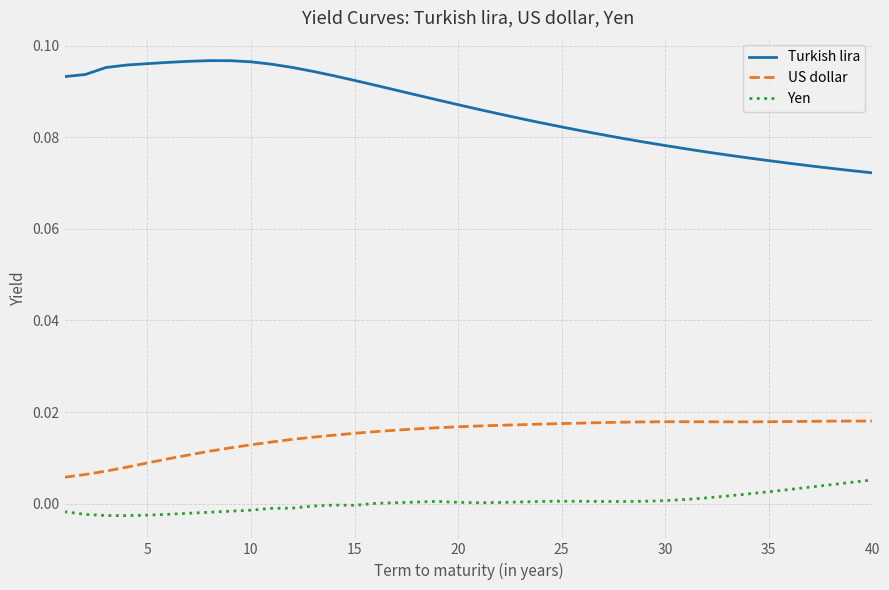

Does the chart have visible grid lines?

Yes